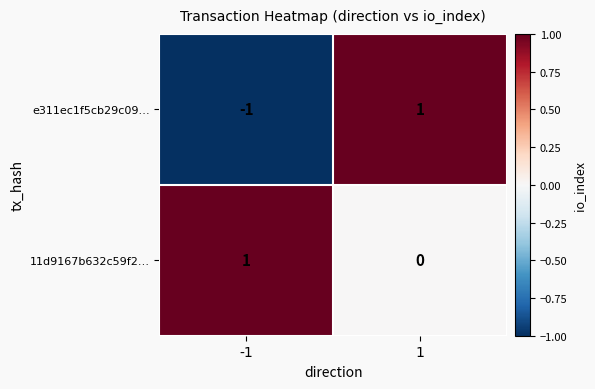

What is the spread (max minus min) of values at 1?

1